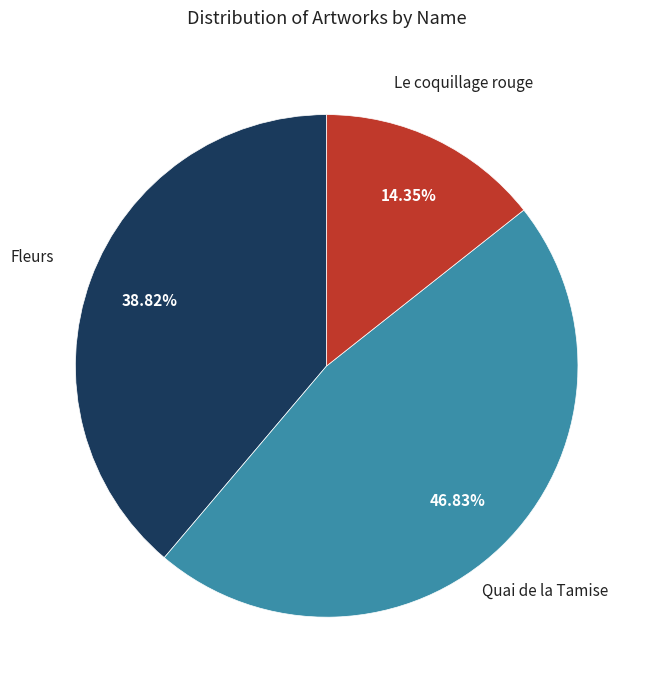

Between Fleurs and Quai de la Tamise, which is larger?

Quai de la Tamise